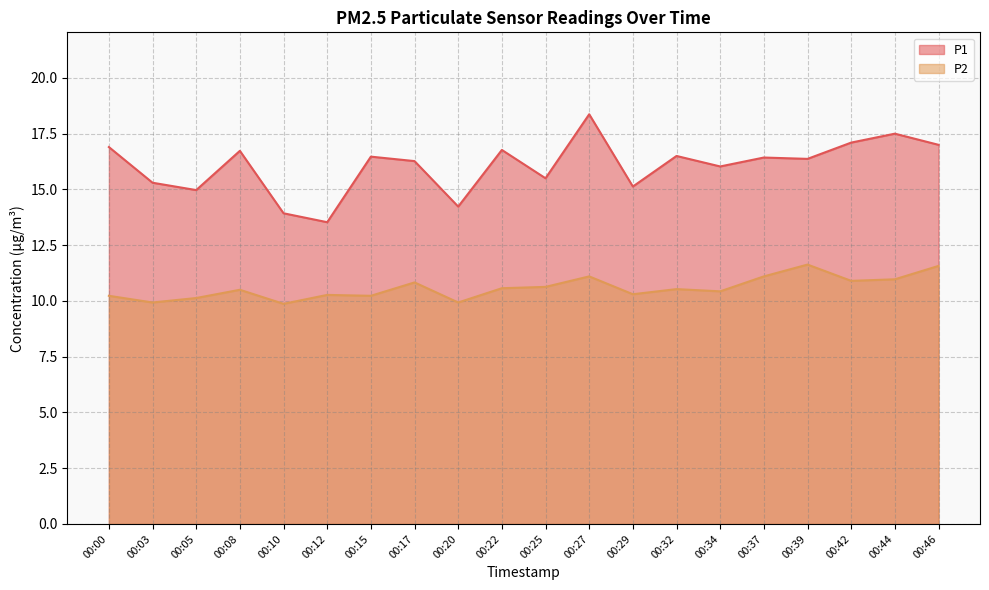

What is the value of the P1 point at the 19th from the left?

17.5